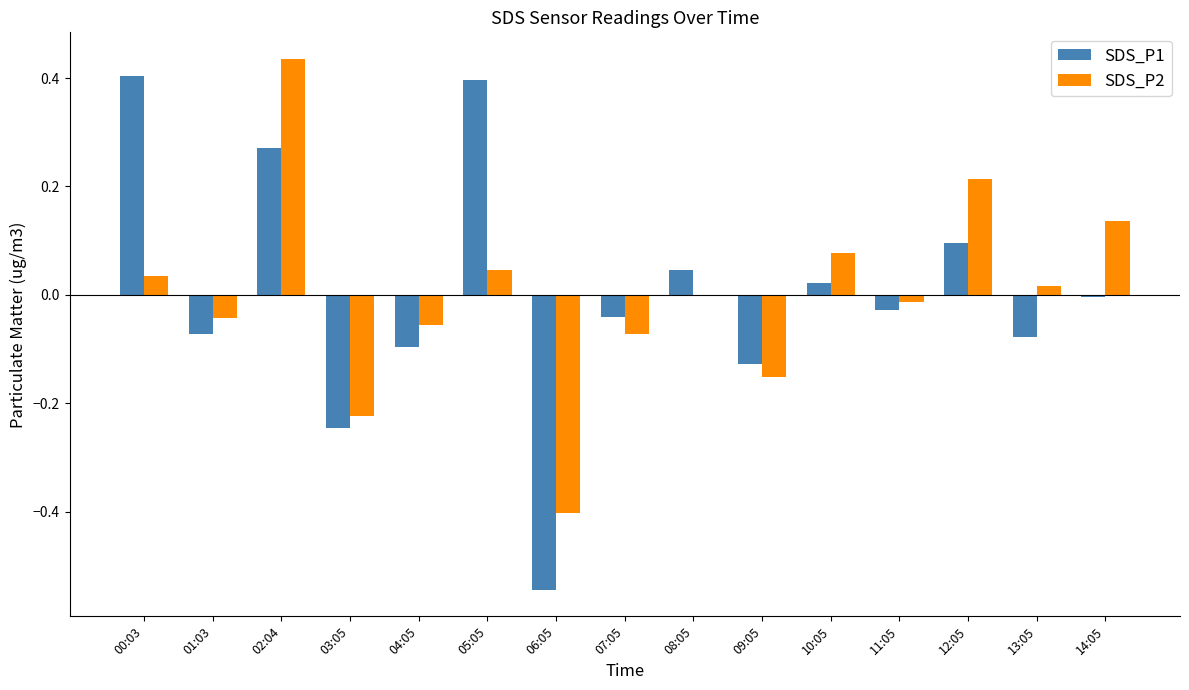

Which series changed the most between 01:03 and 14:05?

SDS_P2